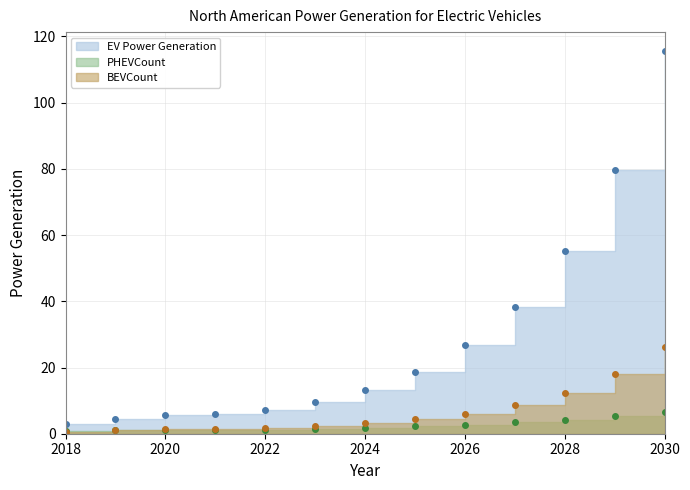

What is the approximate value of BEVCount at 2021?

1.5